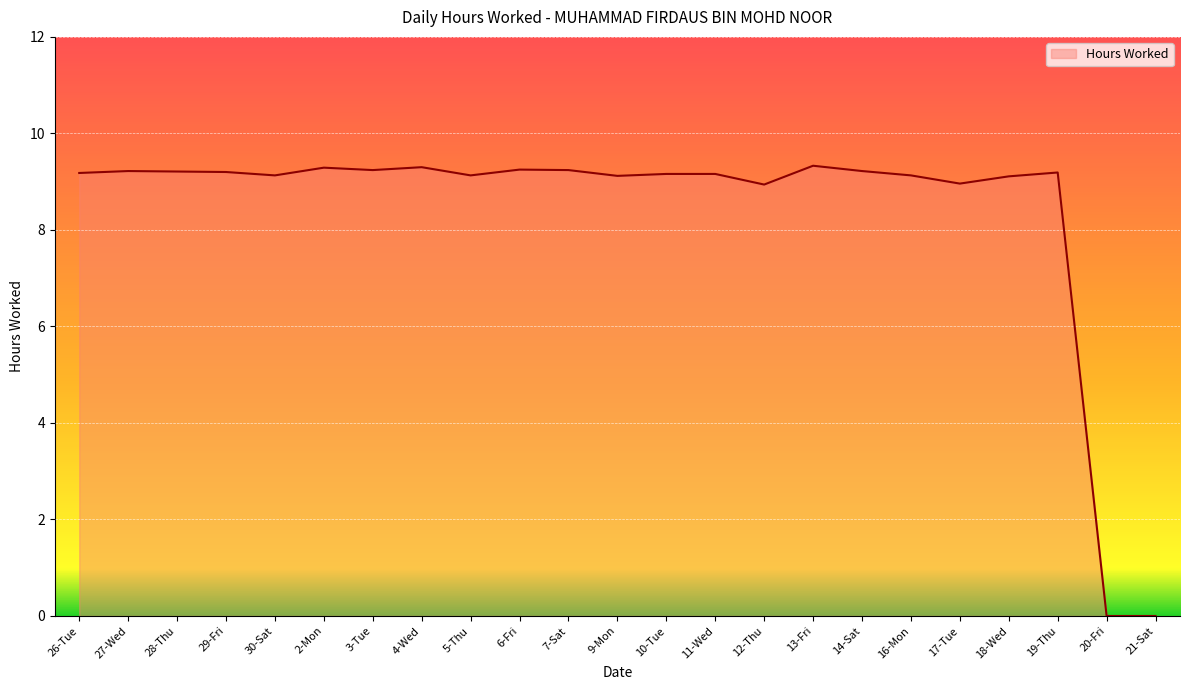

True or false: the data has more than 2 interior local peaks.

True